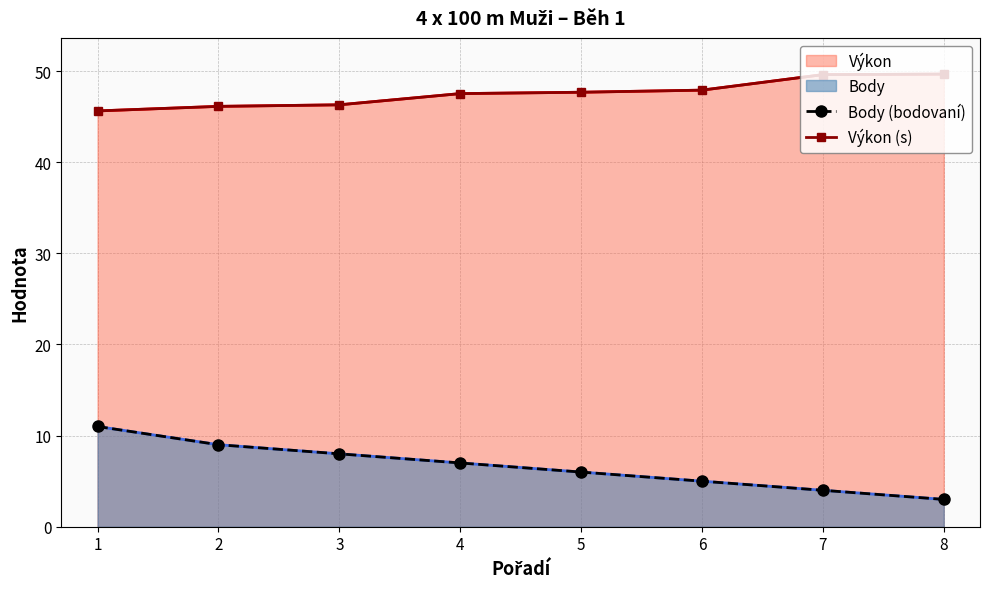

True or false: Výkon (s) and Body (bodovaní) intersect in this chart.

False